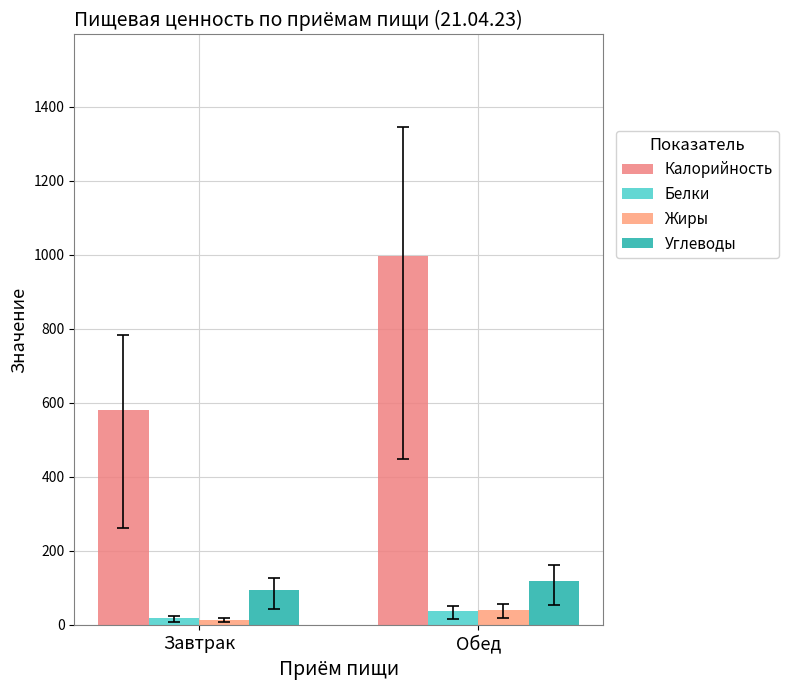

Which series has the largest total across all categories?

Калорийность